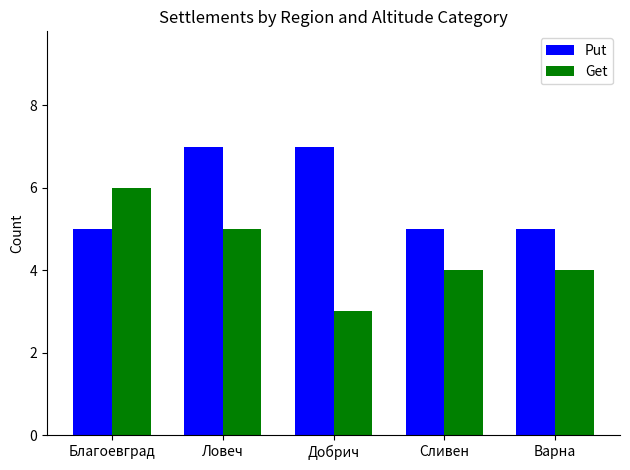

Rank the series by their maximum value, from highest to lowest.

Put, Get